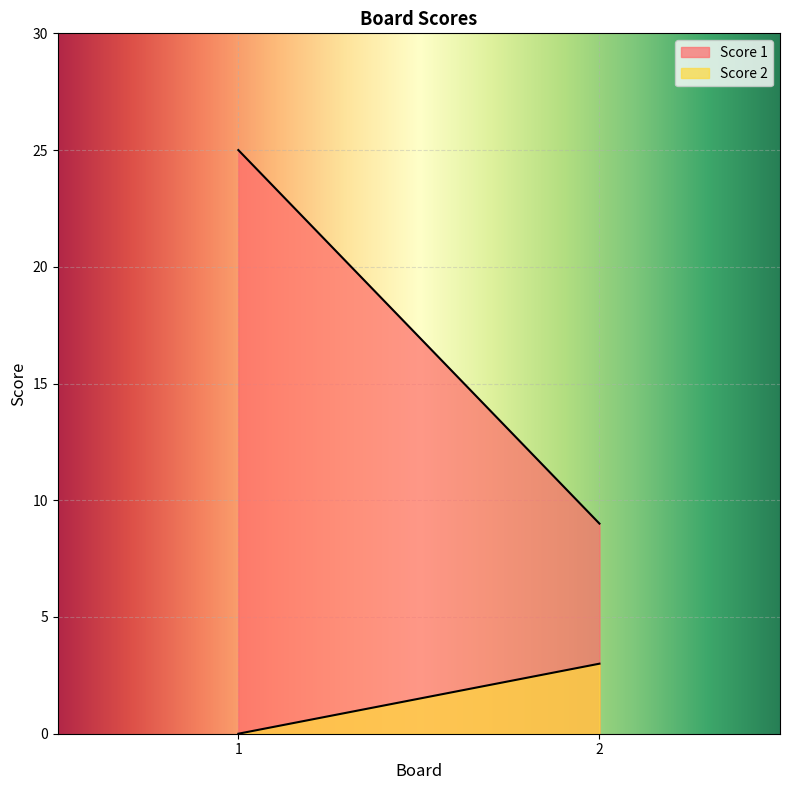

At how many categories does at least one series exceed 9?

1